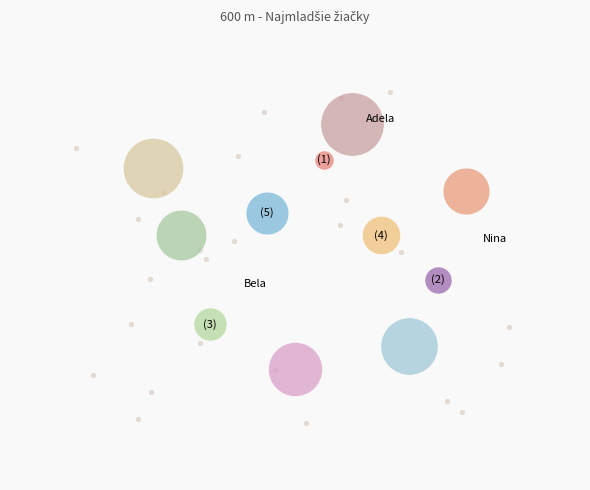

How many slices are in this pie chart?

11